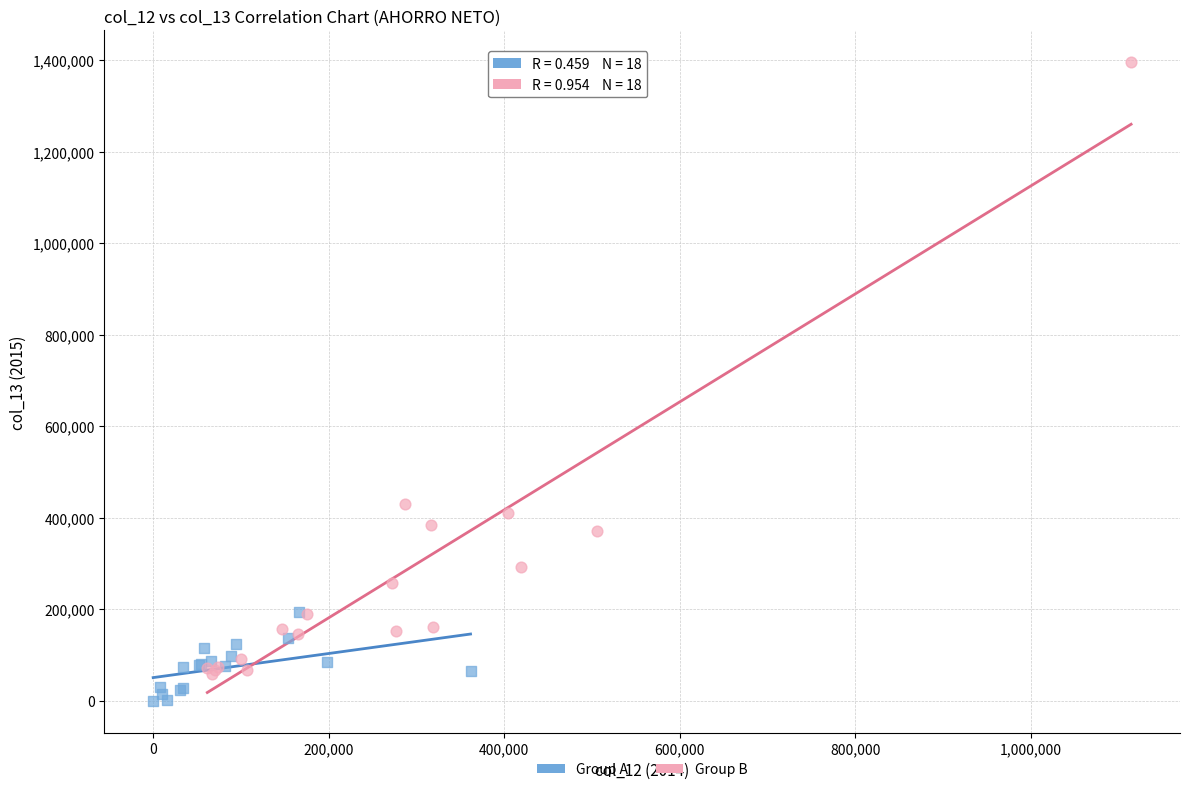

Which series reaches the minimum Y coordinate?

Group A